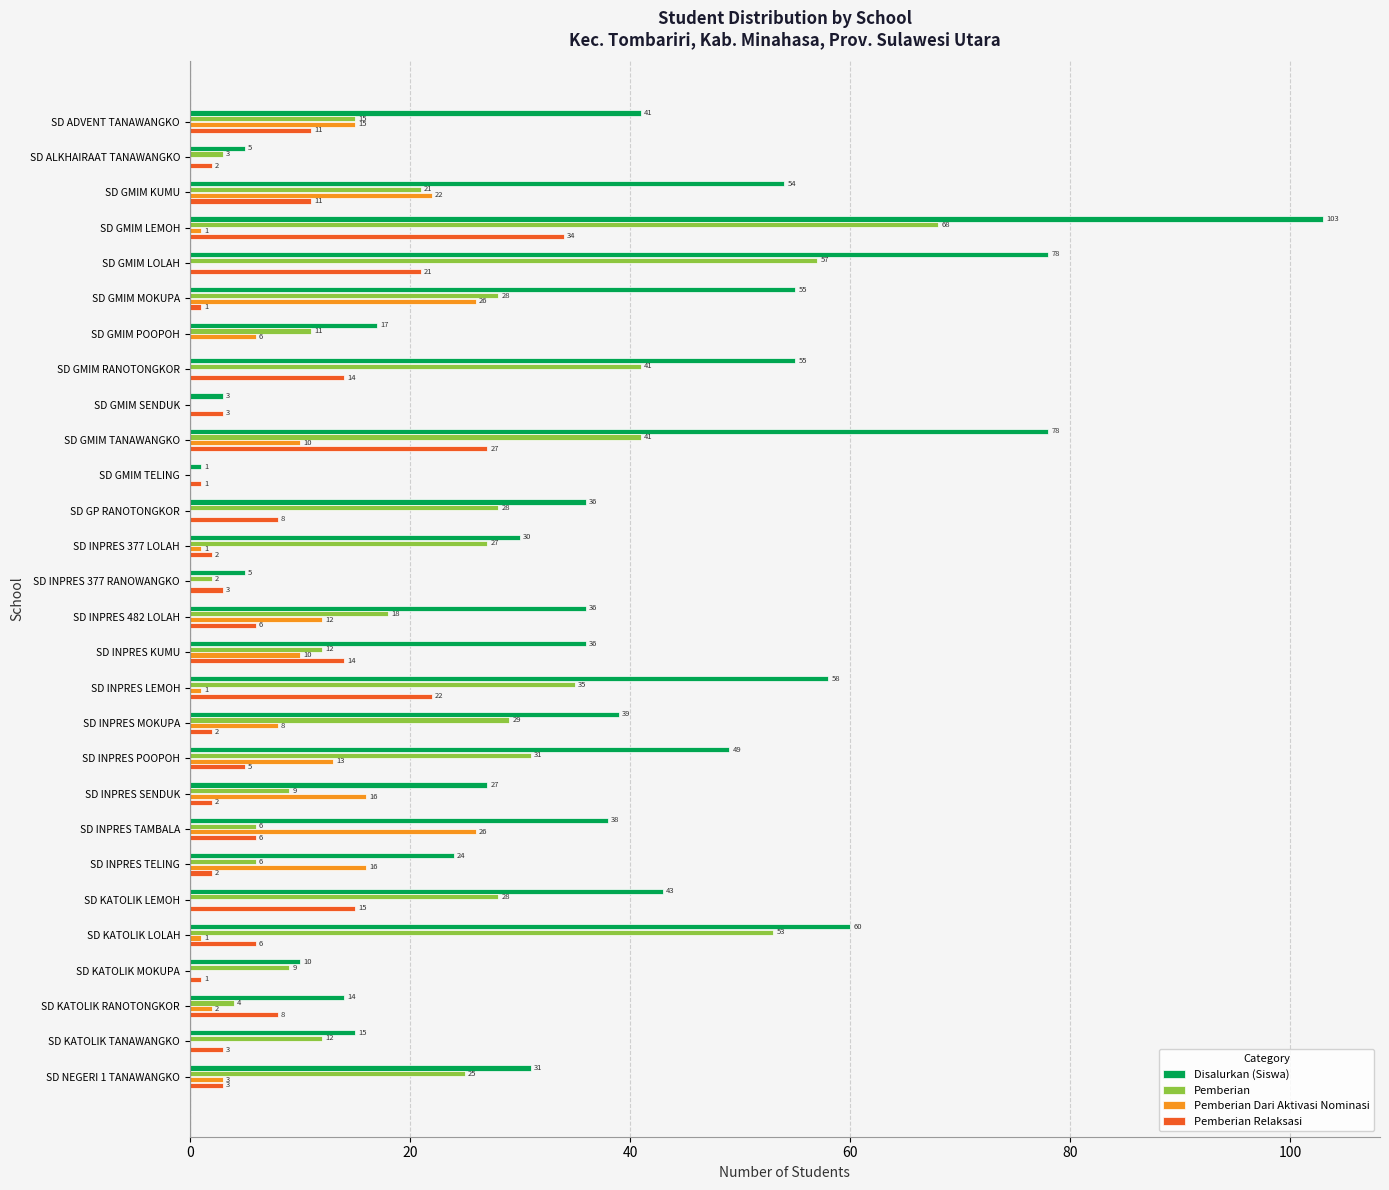

At which category does the chart reach its peak across all series?

SD GMIM LEMOH